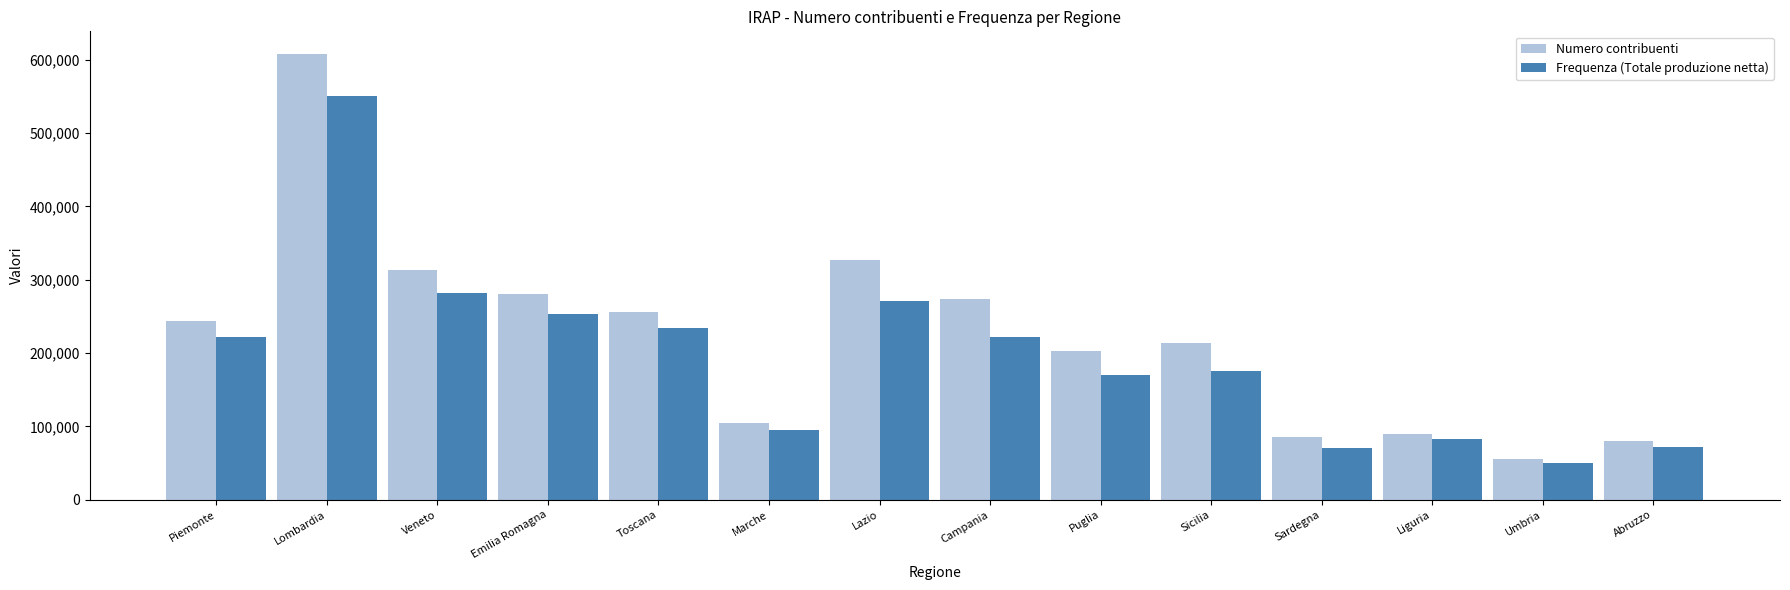

Which category has the highest value across all series?

Lombardia